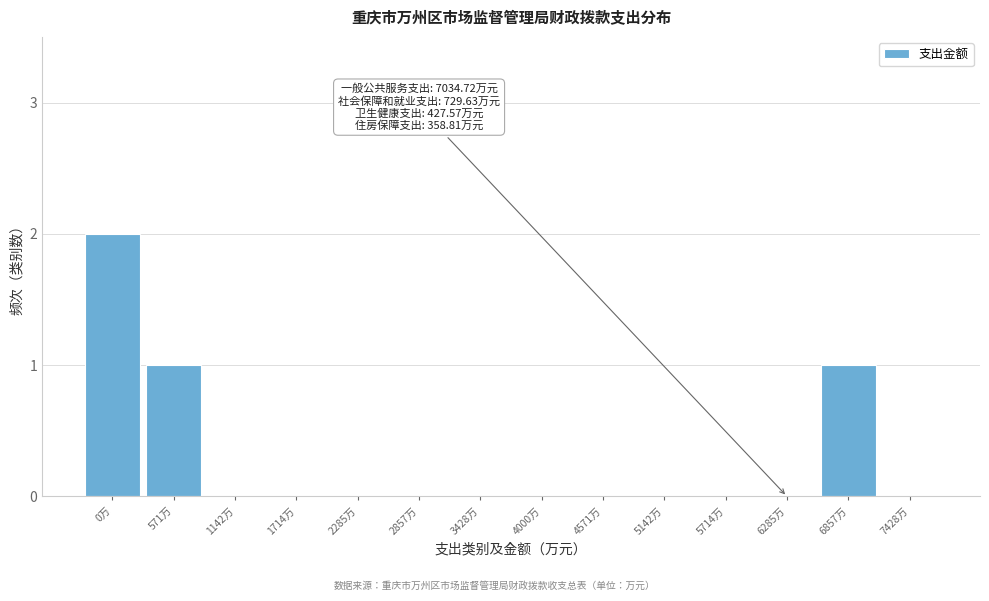

Reading left to right, extract all data points from this chart.

0万=2	571万=1	1142万=0	1714万=0	2285万=0	2857万=0	3428万=0	4000万=0	4571万=0	5142万=0	5714万=0	6285万=0	6857万=1	7428万=0